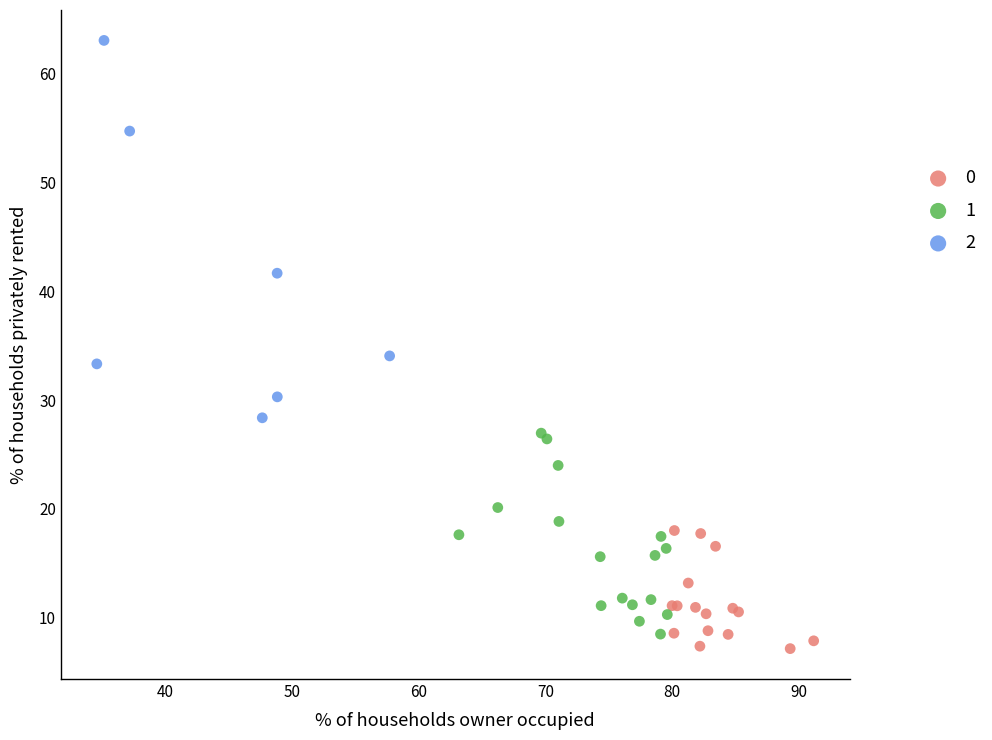

Which series reaches the minimum Y coordinate?

0